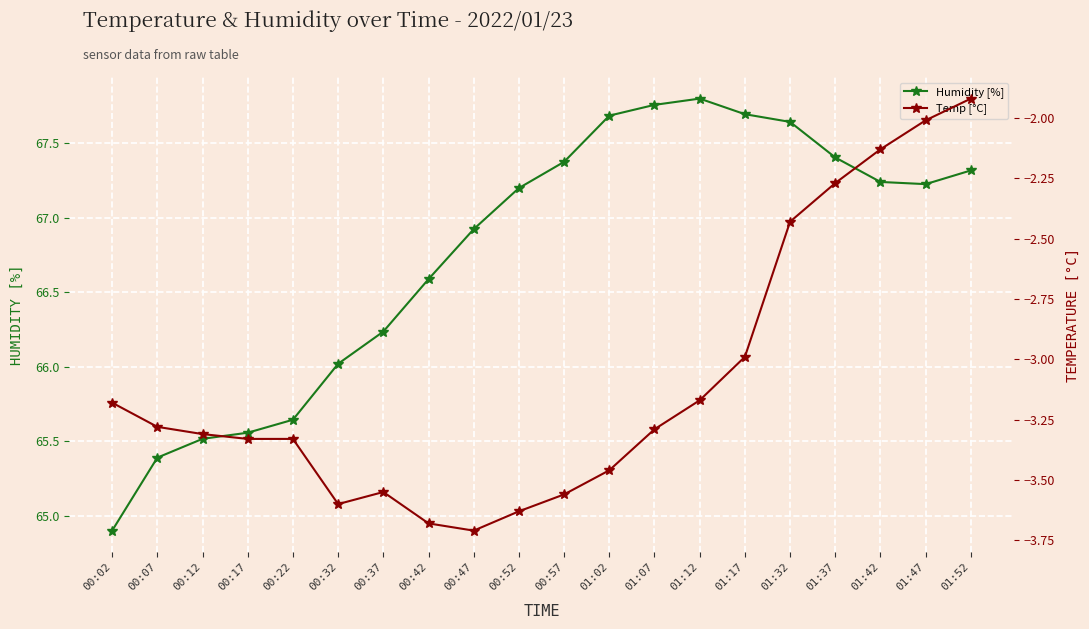

How many interior local valleys does the Humidity [%] series have?

1